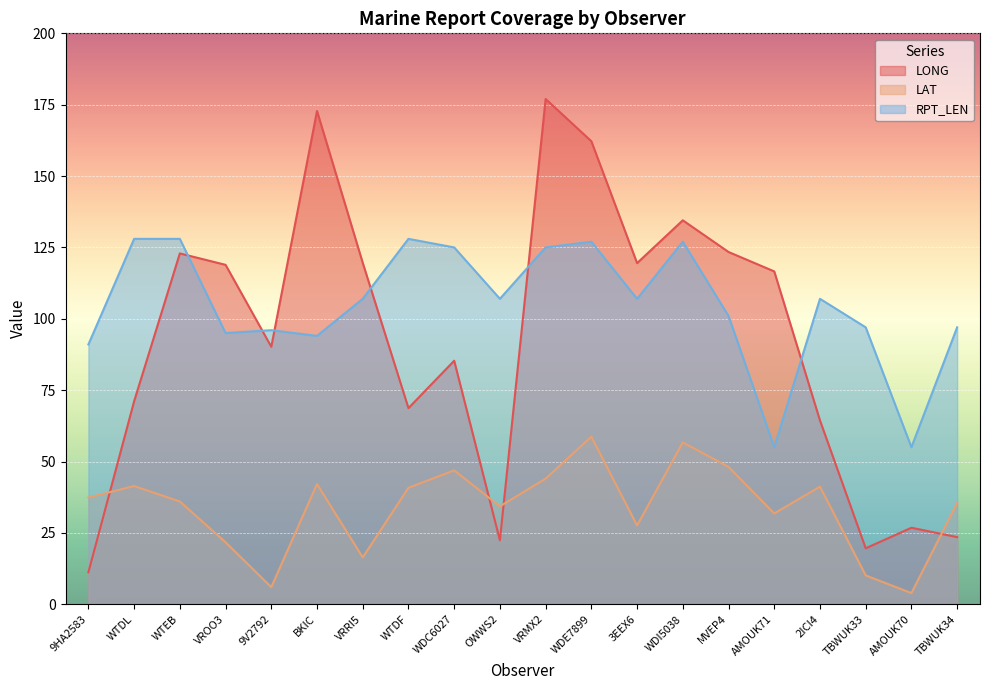

Does the chart display data point markers on the line(s)?

No